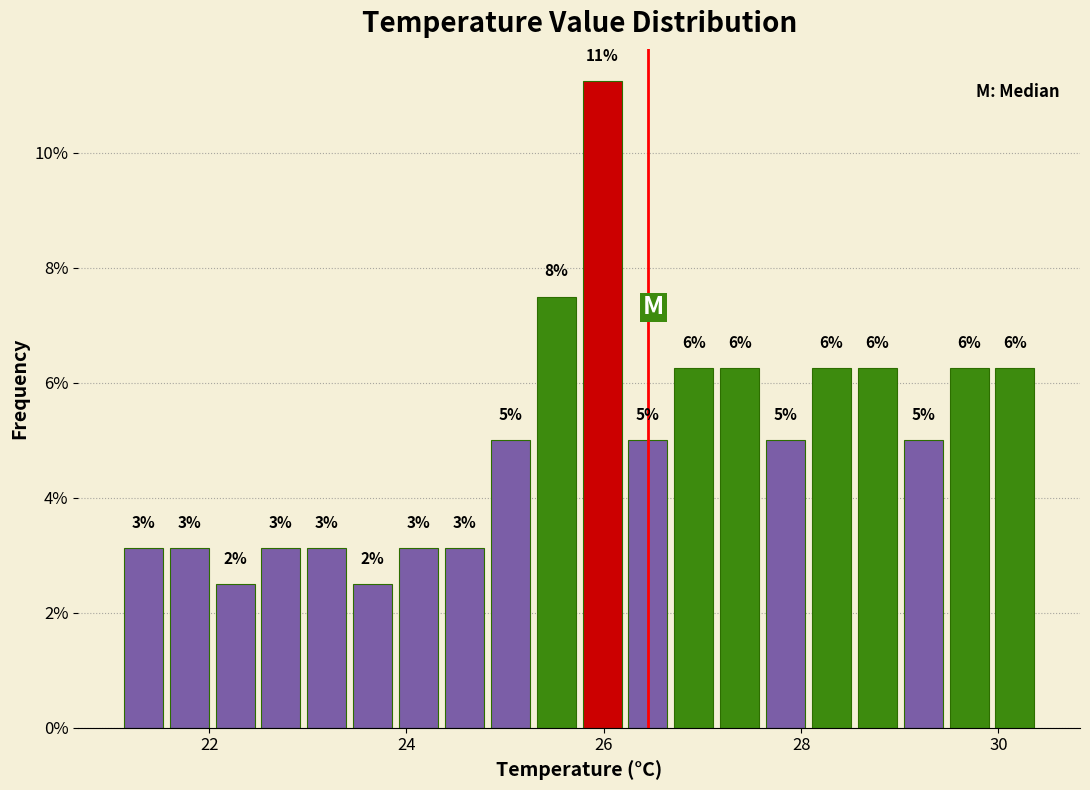

Read against the x-axis, roughly where is the centre of the tallest bar?

26.0